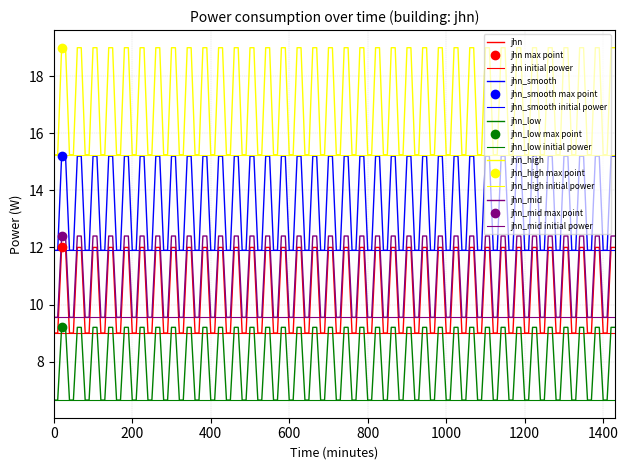

True or false: there are more than 0 points higher than both neighbors.

True